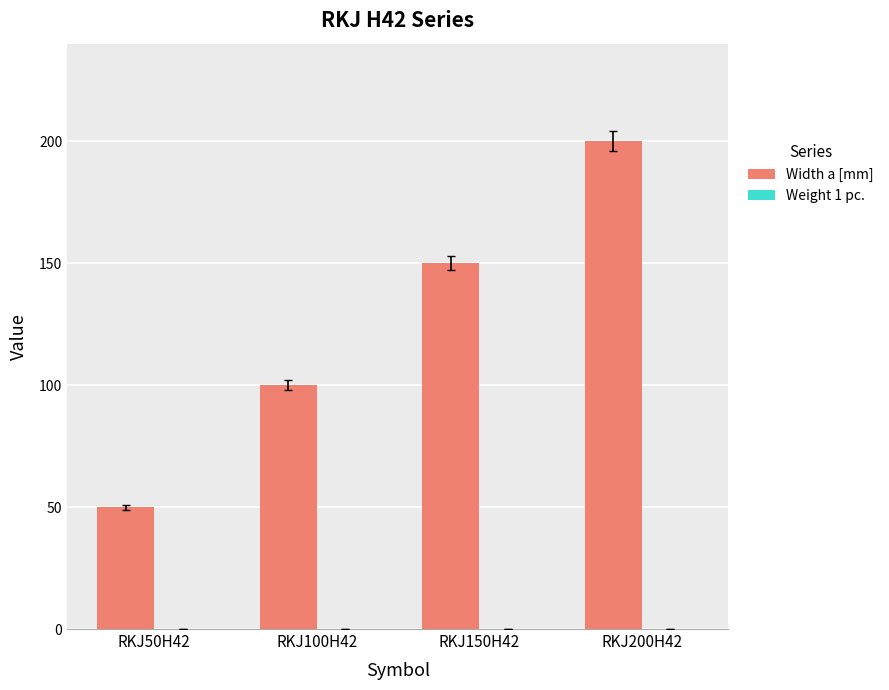

Which label corresponds to the largest value in the chart?

RKJ200H42